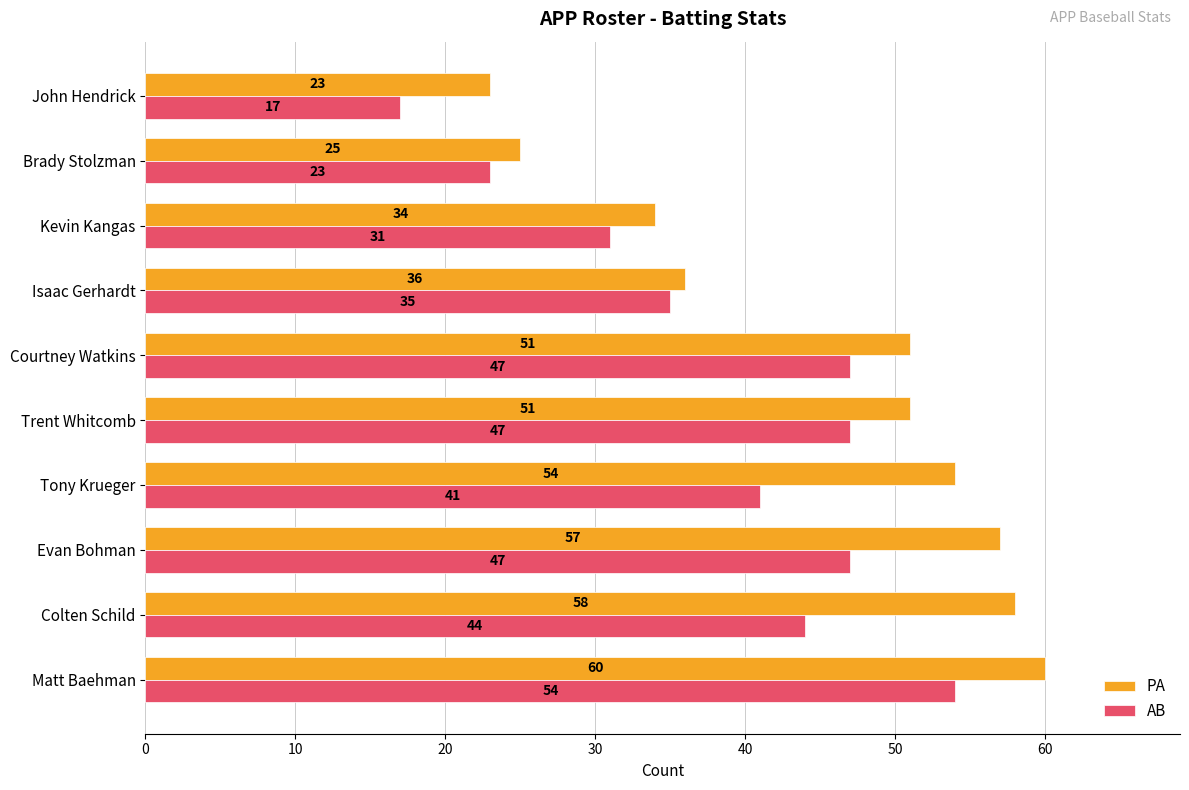

At how many categories does at least one series exceed 17?

10